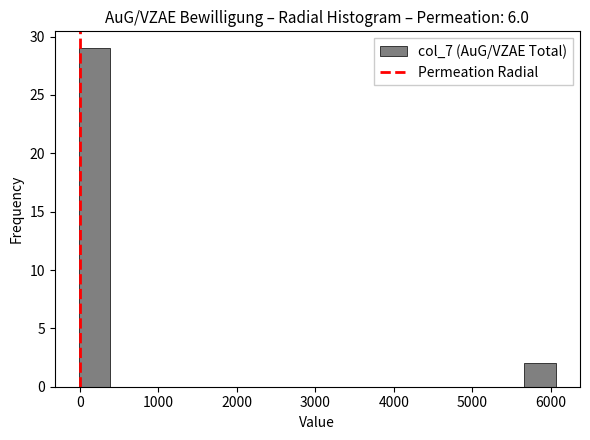

Reading left to right, list every bar in this chart as the range it spans on the x-axis followed by its height. Neither the bar edges nor the heights are printed on the chart, so give them approximately, as read against the axes.

0 to 400: 29
400 to 800: 0
800 to 1200: 0
1200 to 1600: 0
1600 to 2000: 0
2000 to 2400: 0
2400 to 2800: 0
2800 to 3200: 0
3200 to 3600: 0
3600 to 4000: 0
4000 to 4400: 0
4400 to 4900: 0
4900 to 5300: 0
5300 to 5700: 0
5700 to 6100: 2